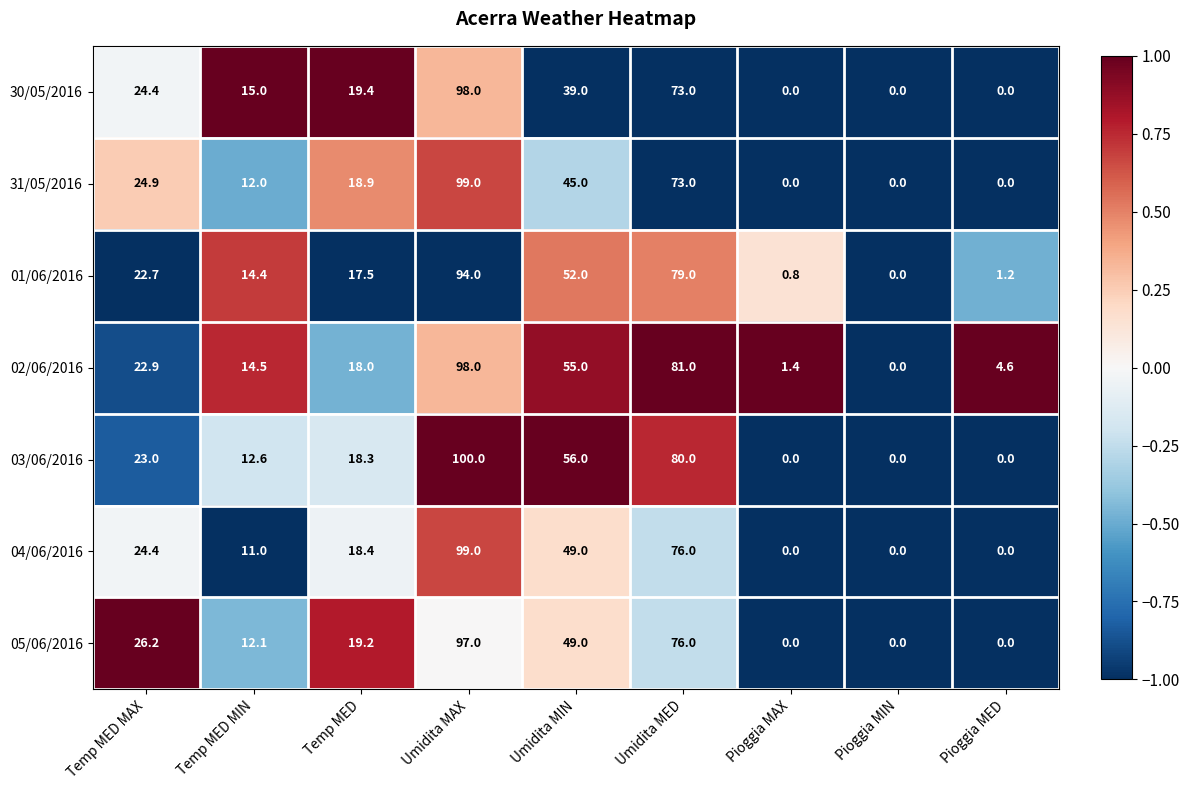

What is the maximum value shown in the chart?

100.0